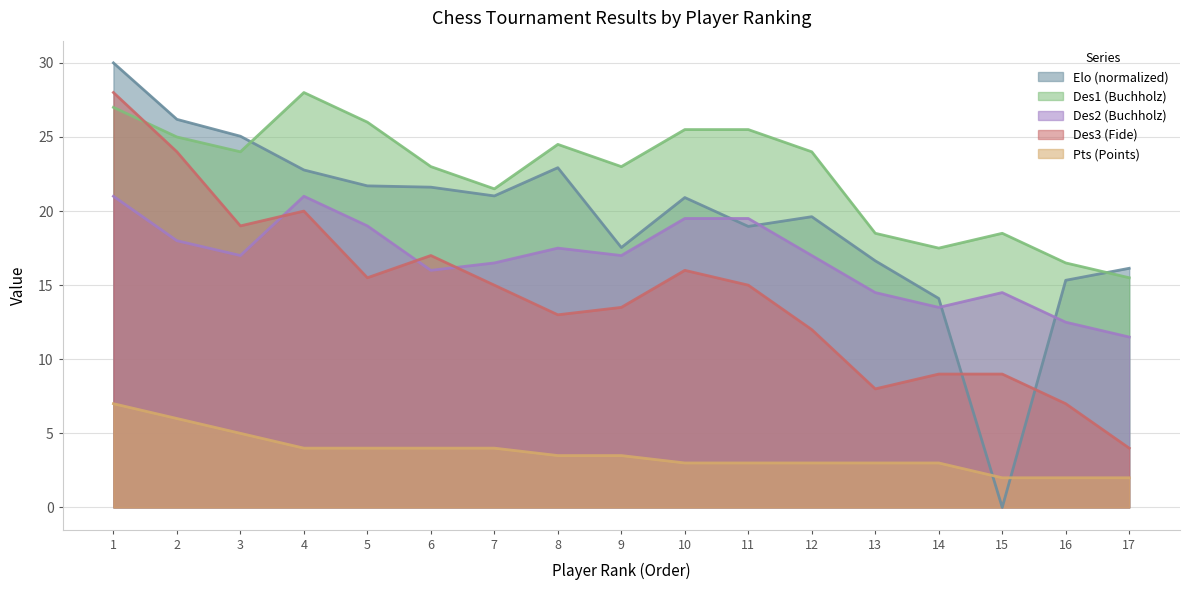

At which label does Elo reach its minimum?

15